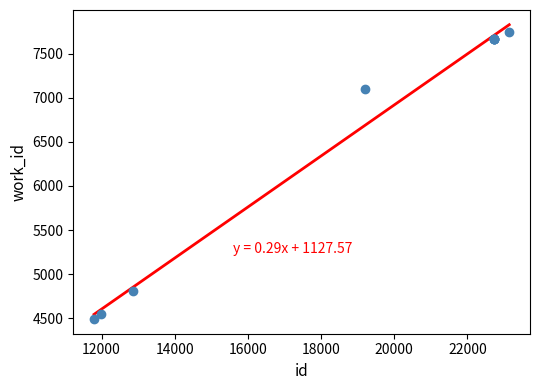

What Y value in the scatter plot is closest to 6120?

7099